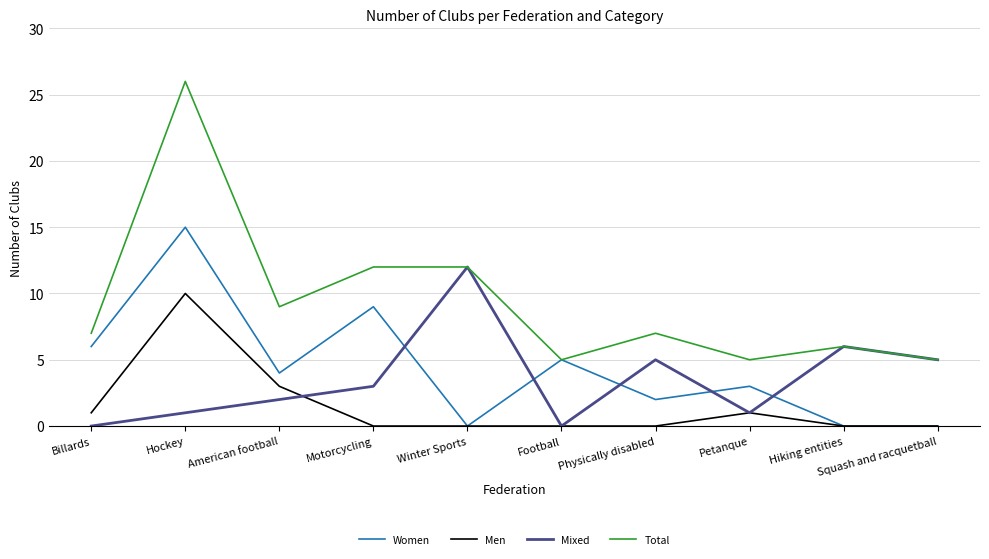

The Total series shows 37 at Hockey. True or false?

False